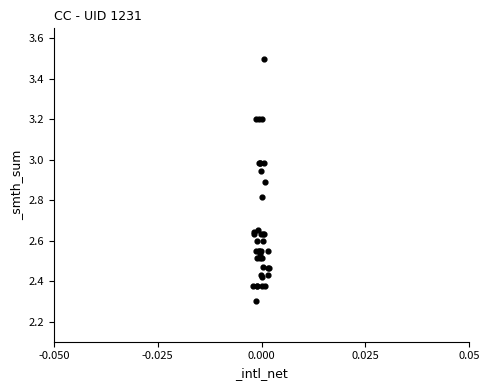

What Y value in the scatter plot is closest to 2?

2.3